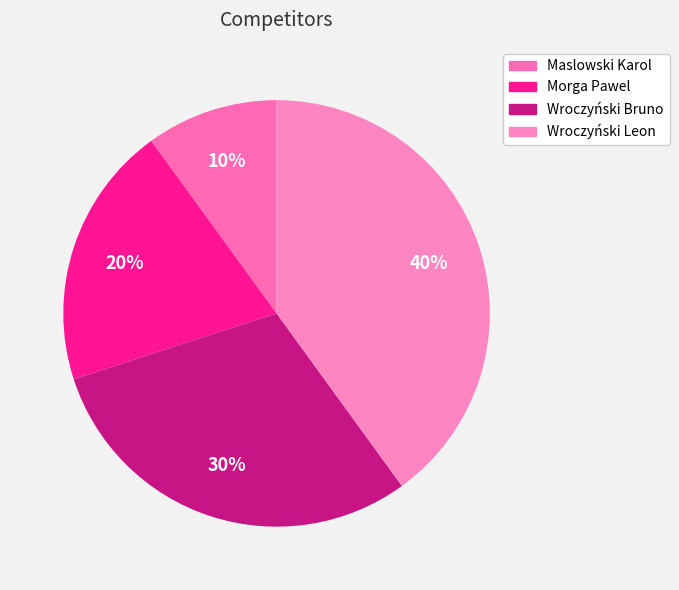

Is it true that Wroczyński Bruno is 16% of the pie?

False